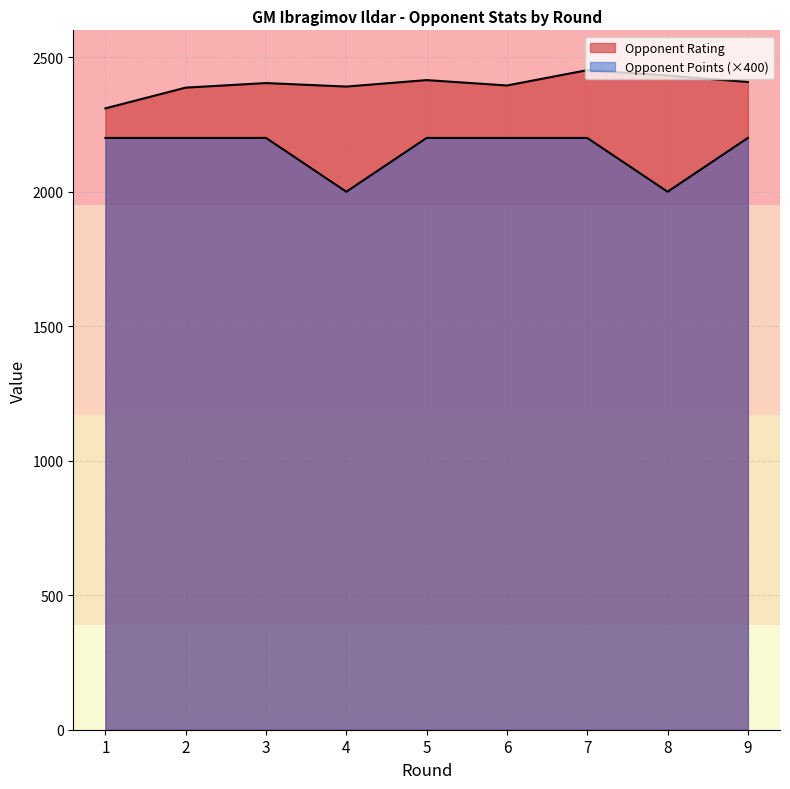

List the labels in order of Opponent Rating value, smallest first.

1, 2, 4, 6, 3, 9, 5, 8, 7